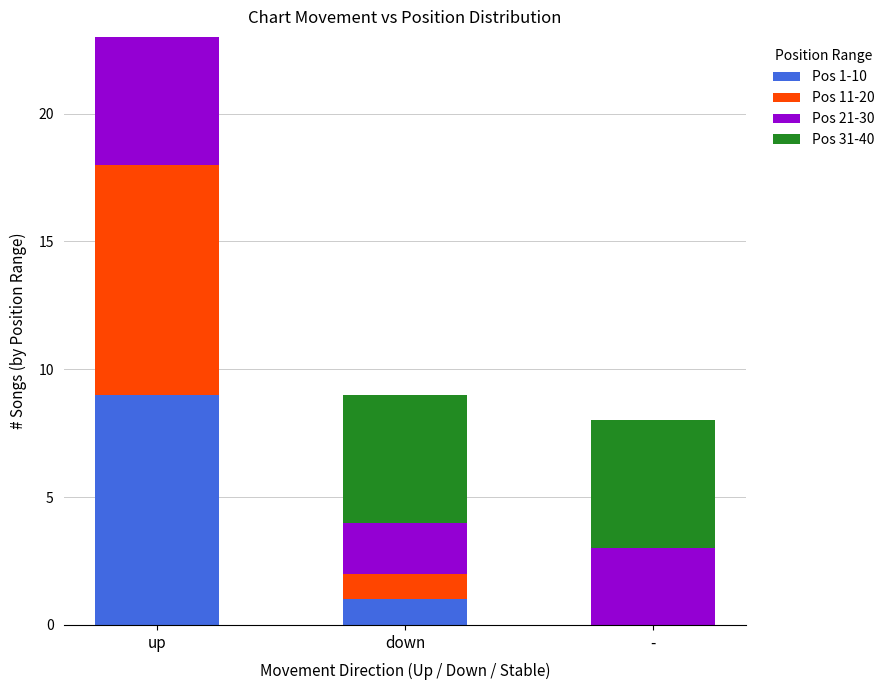

Reading left to right, what are the values for Pos 1-10?

up=9	down=1	-=0